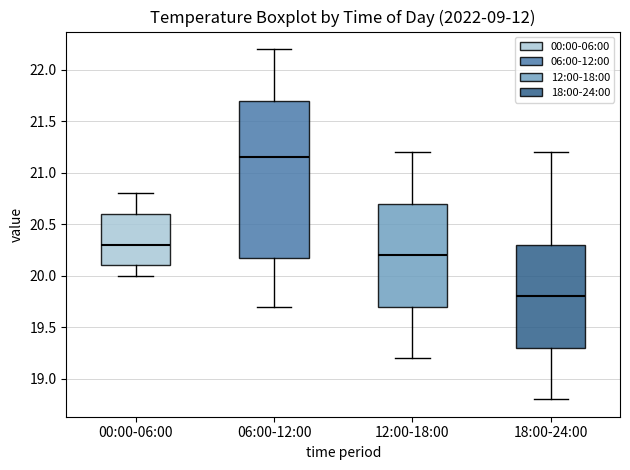

Comparing the boxes themselves (not the whiskers), which one is the tallest?

06:00-12:00